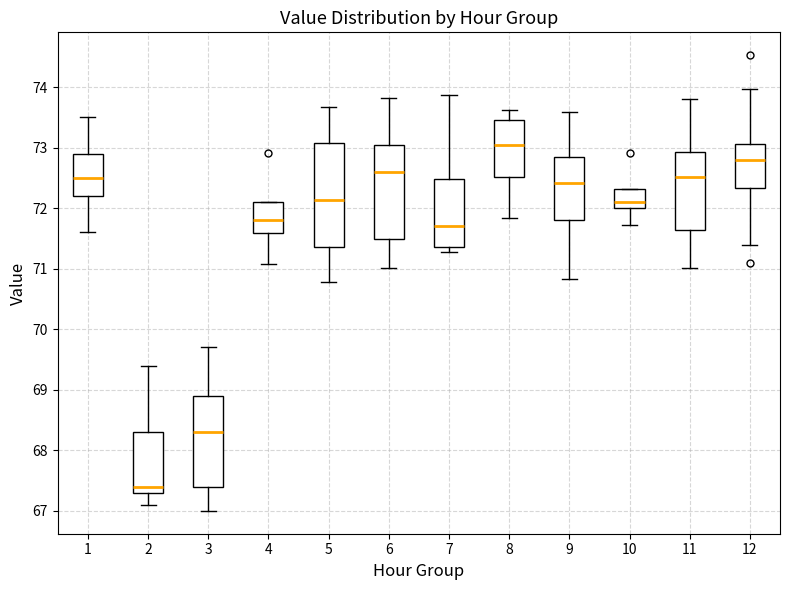

Reading left to right, read every box against the y-axis: the position of its median line, the range the box covers, and the ends of its whiskers. The values are not printed on the chart, so give them approximately, as read against the axis.

1: median 72.5, box 72.2 to 72.9, whiskers 71.6 to 73.5
2: median 67.4, box 67.3 to 68.3, whiskers 67.1 to 69.4
3: median 68.3, box 67.4 to 68.9, whiskers 67.0 to 69.7
4: median 71.8, box 71.6 to 72.1, whiskers 71.1 to 72.1
5: median 72.1, box 71.4 to 73.1, whiskers 70.8 to 73.7
6: median 72.6, box 71.5 to 73.0, whiskers 71.0 to 73.8
7: median 71.7, box 71.4 to 72.5, whiskers 71.3 to 73.9
8: median 73.1, box 72.5 to 73.5, whiskers 71.8 to 73.6
9: median 72.4, box 71.8 to 72.8, whiskers 70.8 to 73.6
10: median 72.1, box 72.0 to 72.3, whiskers 71.7 to 72.3
11: median 72.5, box 71.6 to 72.9, whiskers 71.0 to 73.8
12: median 72.8, box 72.3 to 73.1, whiskers 71.4 to 74.0